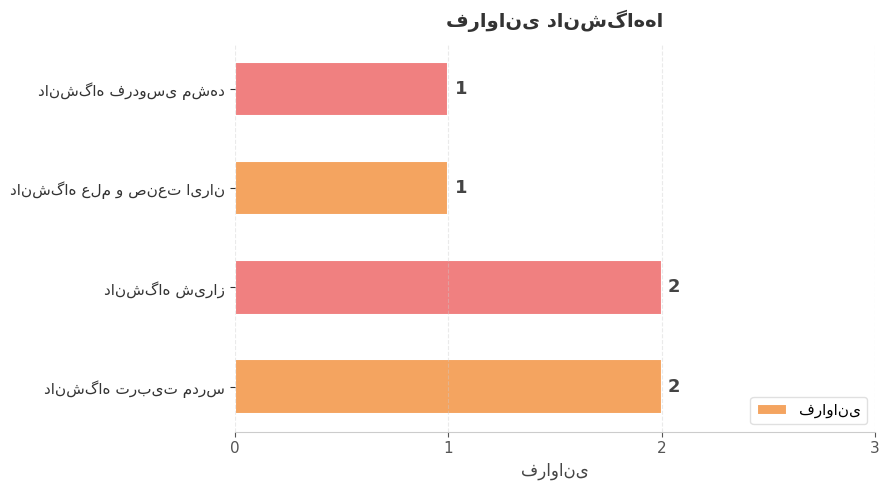

What is the sum of all values?

6